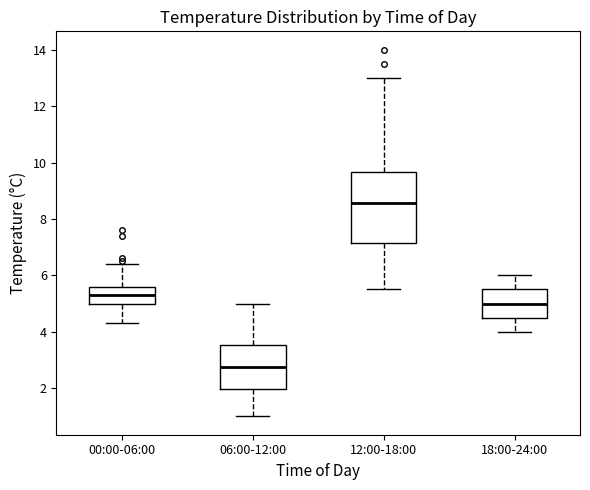

Where does the median line of the box for 12:00-18:00 sit on the y-axis? The values are not printed on the chart, so give them approximately, as read against the axis.

8.6